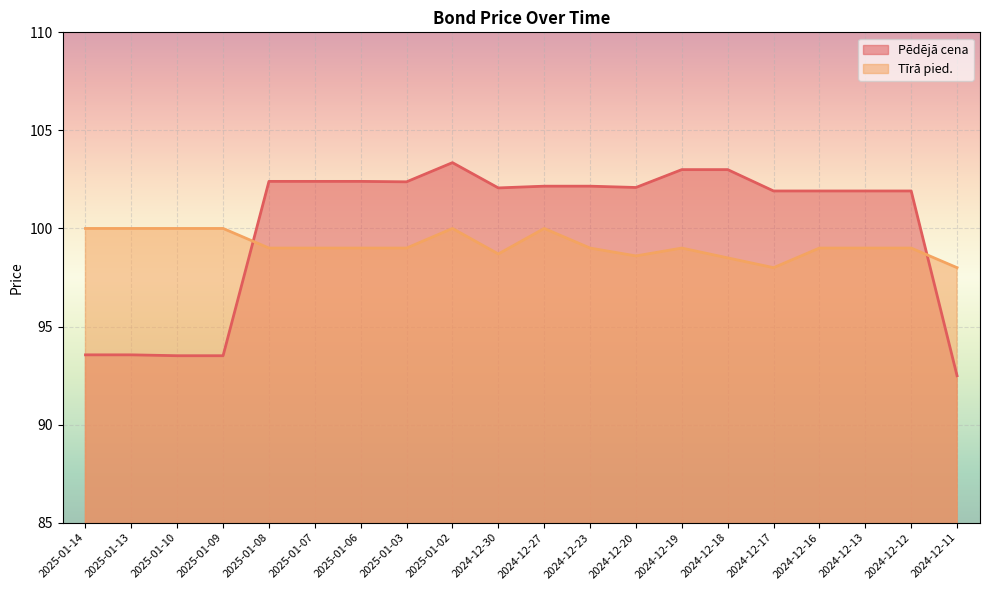

Is it true that Pēdējā cena equals 102.1 at 2024-12-30?

True